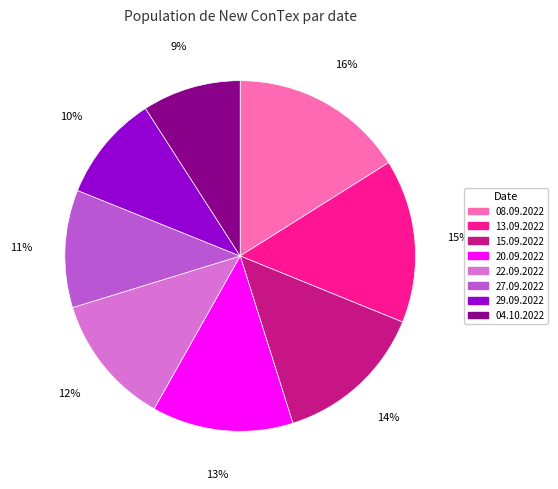

What percentage is the 22.09.2022 slice, to the nearest percent?

12%